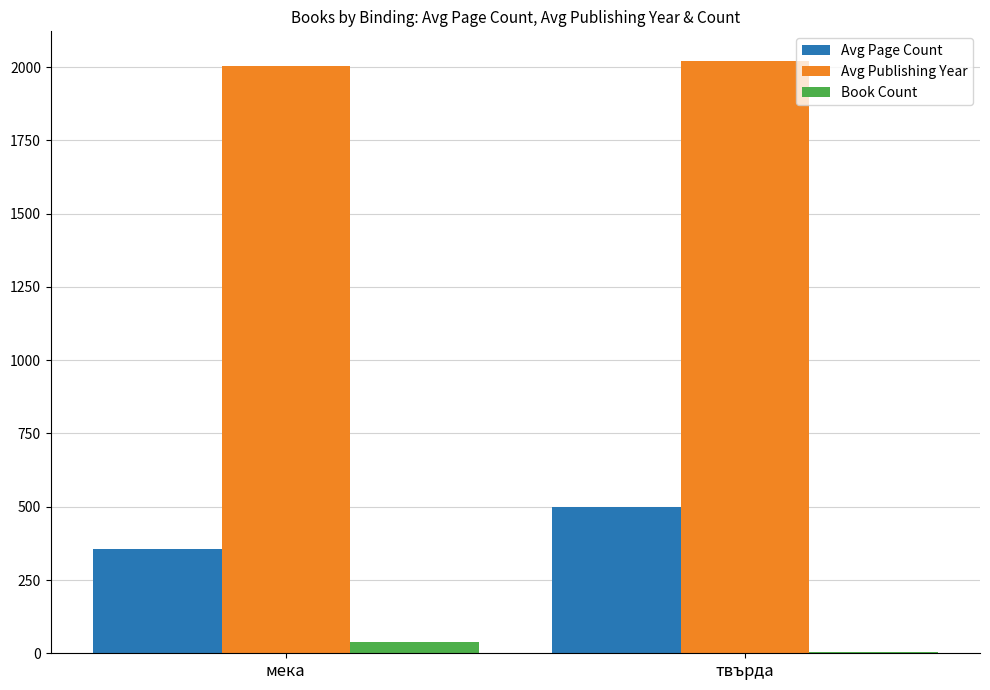

Which series has the largest range (max minus min)?

Avg Page Count